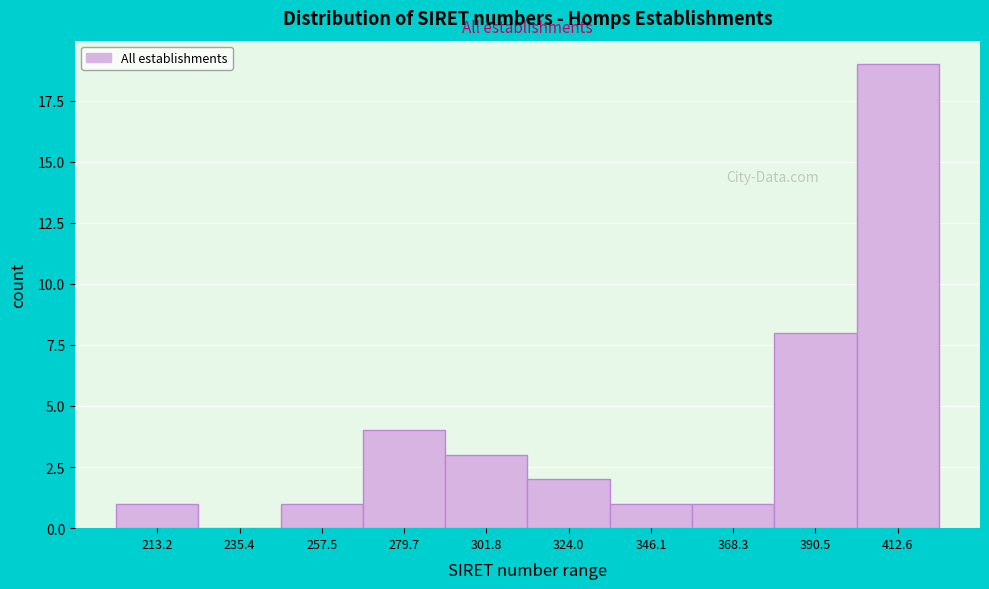

Reading left to right, list all the values displayed in this chart.

213.2=1	235.4=0	257.5=1	279.7=4	301.8=3	324.0=2	346.1=1	368.3=1	390.5=8	412.6=19